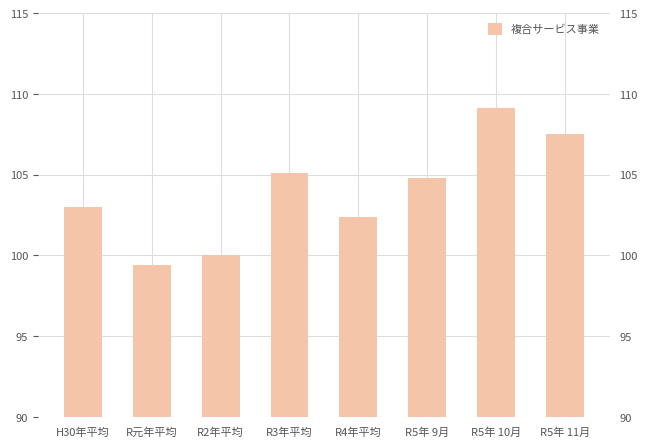

What value does the data have at R2年平均?

100.0